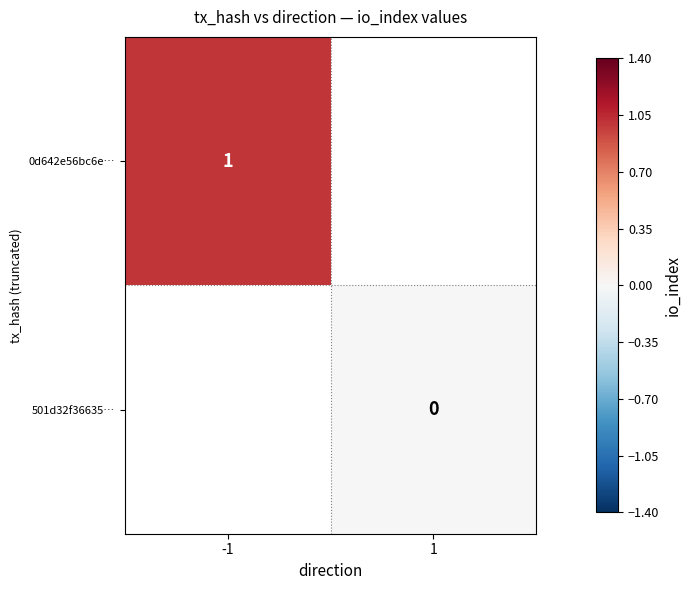

True or false: 0d642e56bc6e… has a value of 1 at -1.

True